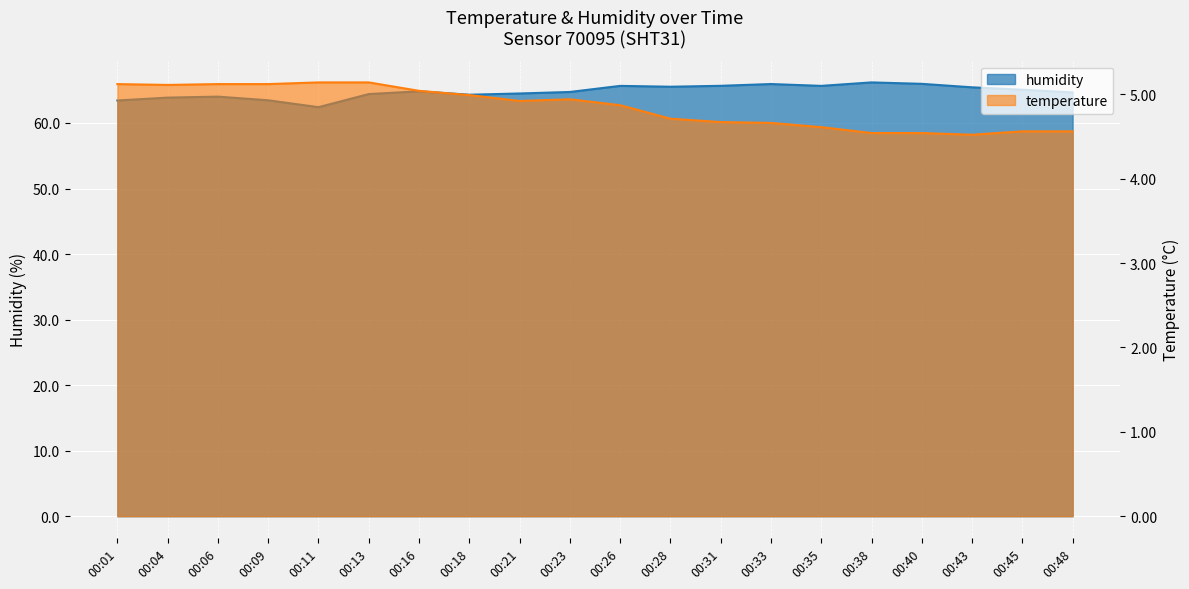

Reading left to right, transcribe all the data shown in this chart.

temperature: 00:01=5.1	00:04=5.1	00:06=5.1	00:09=5.1	00:11=5.1	00:13=5.1	00:16=5.0	00:18=5.0	00:21=4.9	00:23=4.9	00:26=4.9	00:28=4.7	00:31=4.7	00:33=4.7	00:35=4.6	00:38=4.5	00:40=4.5	00:43=4.5	00:45=4.6	00:48=4.6
humidity: 00:01=63.4	00:04=63.9	00:06=64.0	00:09=63.5	00:11=62.4	00:13=64.4	00:16=64.8	00:18=64.3	00:21=64.5	00:23=64.7	00:26=65.7	00:28=65.5	00:31=65.7	00:33=65.9	00:35=65.7	00:38=66.2	00:40=66.0	00:43=65.4	00:45=65.1	00:48=64.7